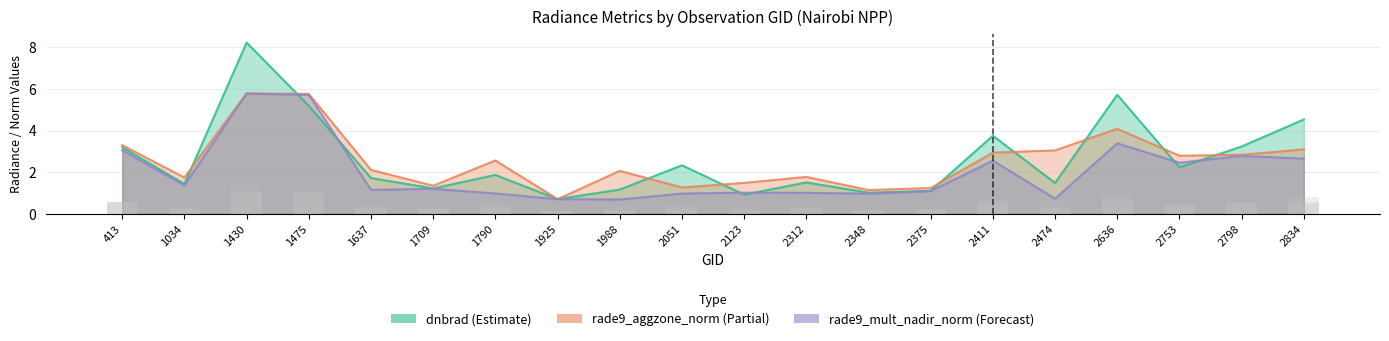

The value of rade9_aggzone_norm at 2636 is 4.1. True or false?

True